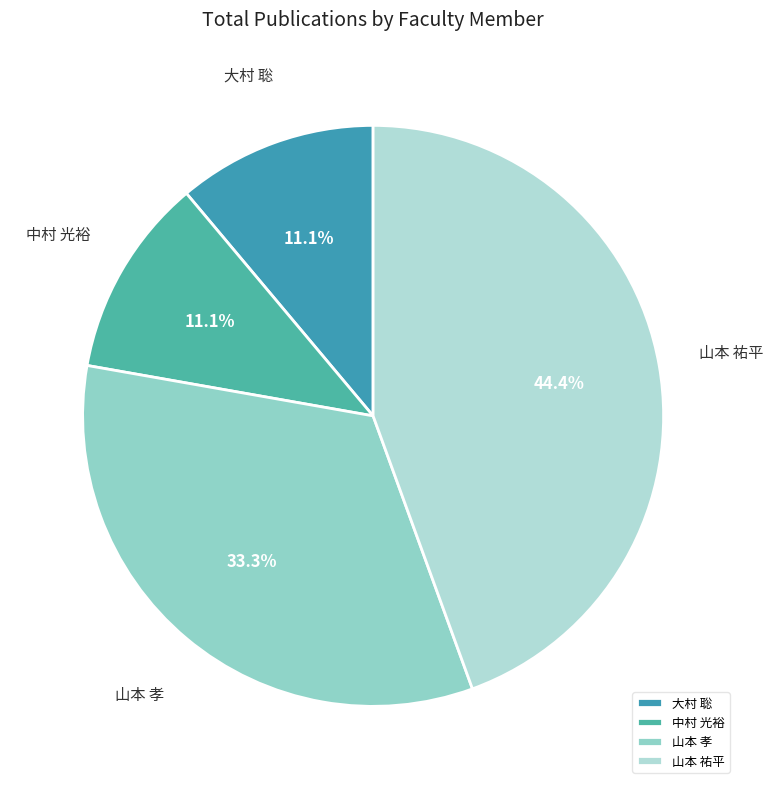

To the nearest percent, what percentage of the pie is 山本 孝?

33%